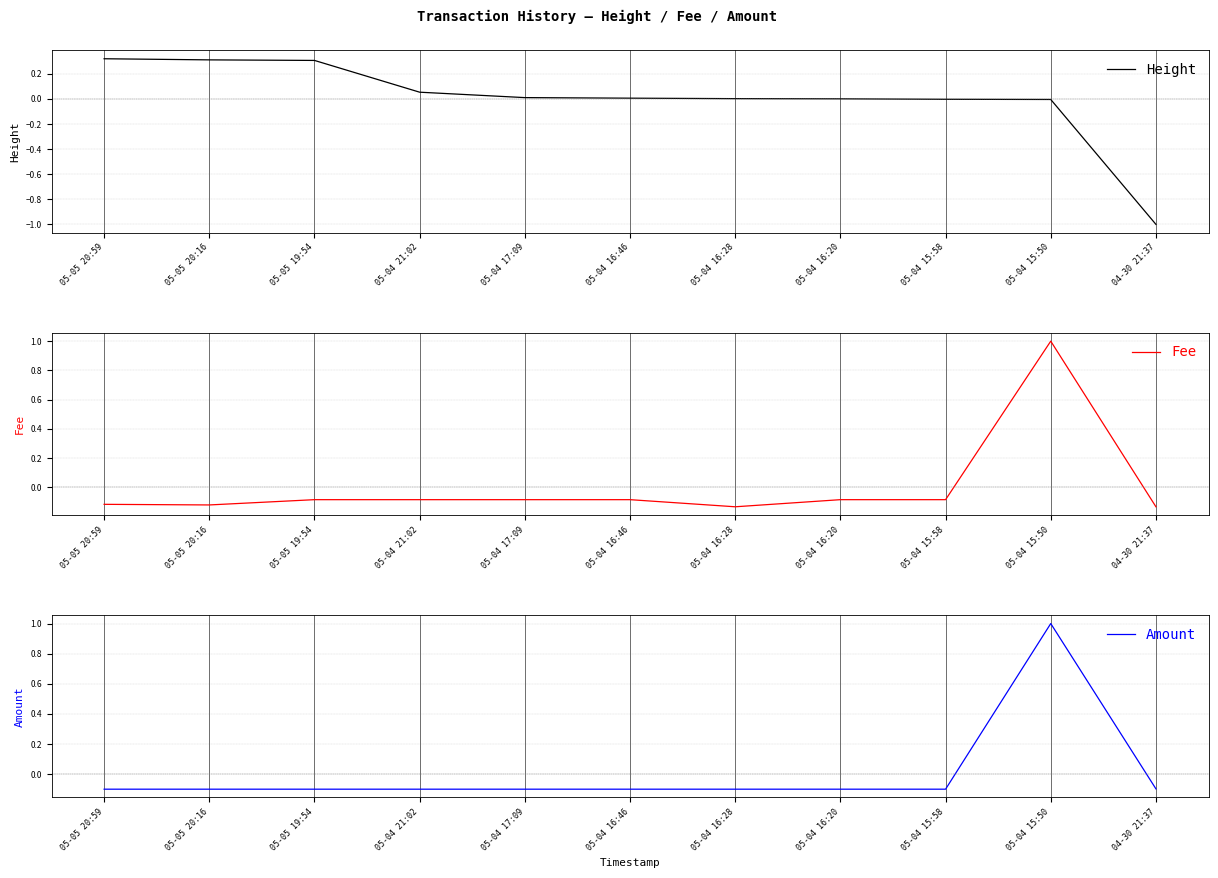

Reading right to left, transcribe all the data shown in this chart.

Height: -1.0	-0.0	-0.0	0.0	0.0	0.0	0.0	0.1	0.3	0.3	0.3
Fee: -0.1	1.0	-0.1	-0.1	-0.1	-0.1	-0.1	-0.1	-0.1	-0.1	-0.1
Amount: -0.1	1.0	-0.1	-0.1	-0.1	-0.1	-0.1	-0.1	-0.1	-0.1	-0.1